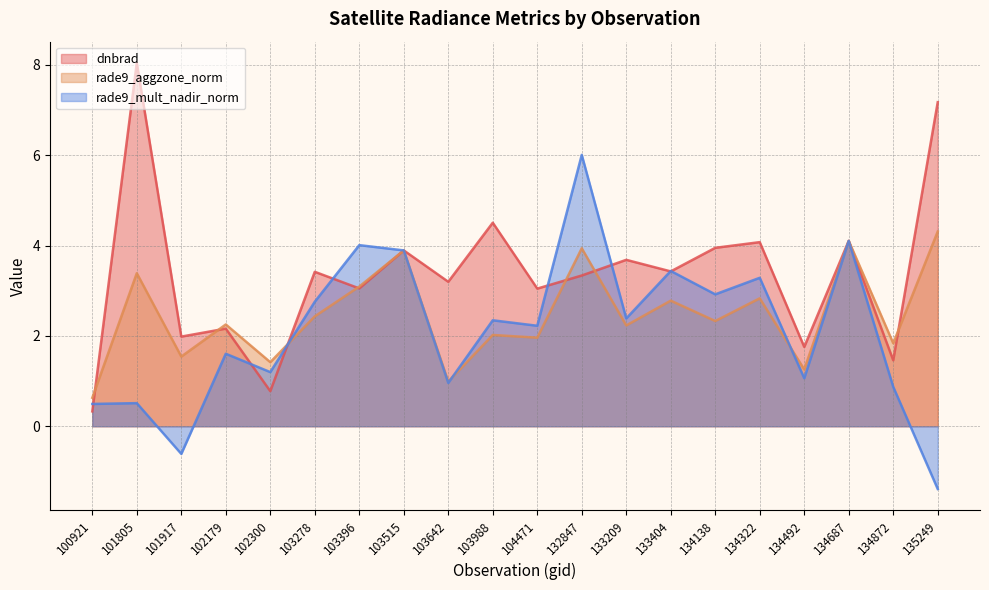

How many data points in rade9_mult_nadir_norm are less than 2?

9